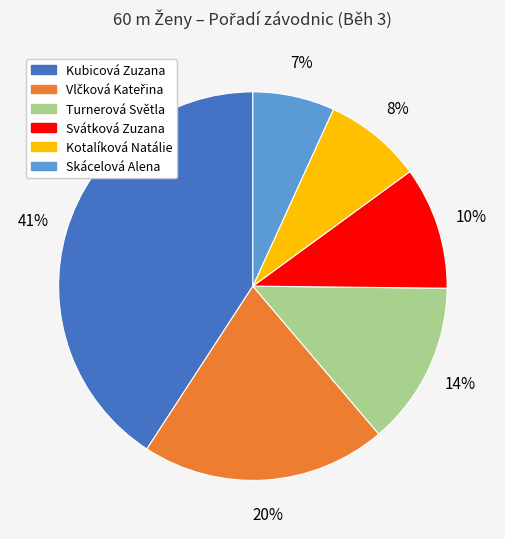

To the nearest percent, what is the difference between the Kubicová Zuzana and Turnerová Světla slice percentages?

27%